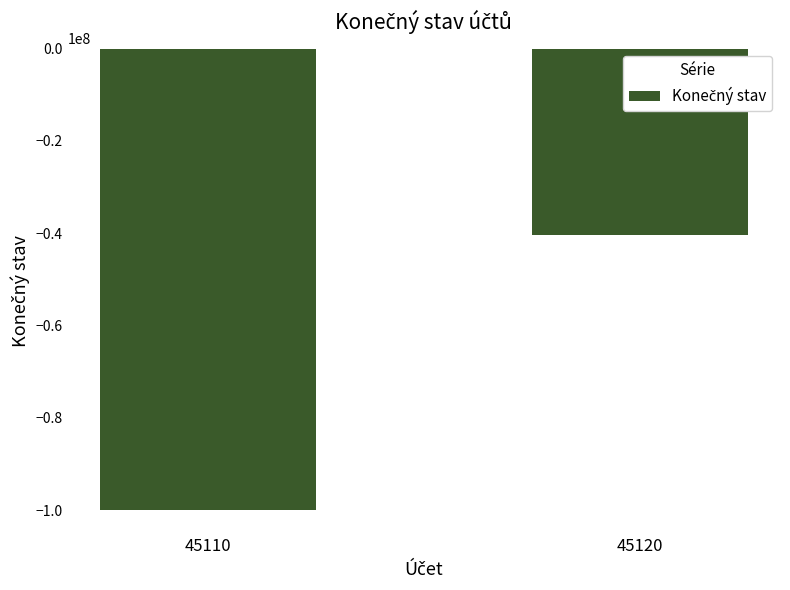

Count the number of categories in the chart.

2